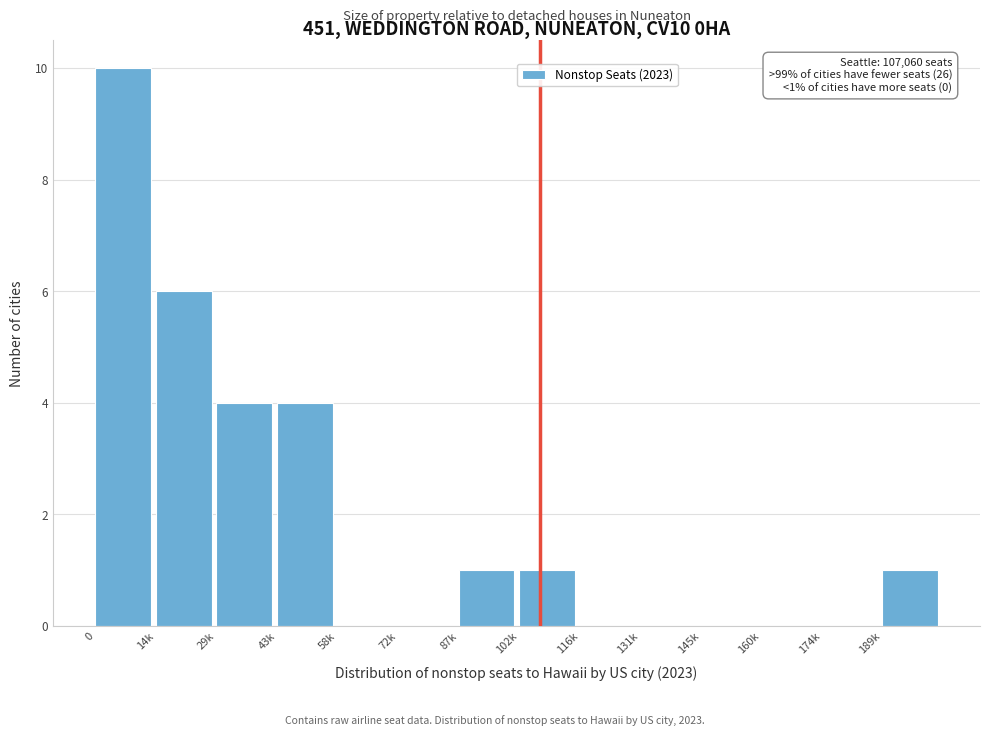

Reading left to right, extract all data points from this chart.

0=10	14k=6	29k=4	43k=4	58k=0	72k=0	87k=1	102k=1	116k=0	131k=0	145k=0	160k=0	174k=0	189k=1